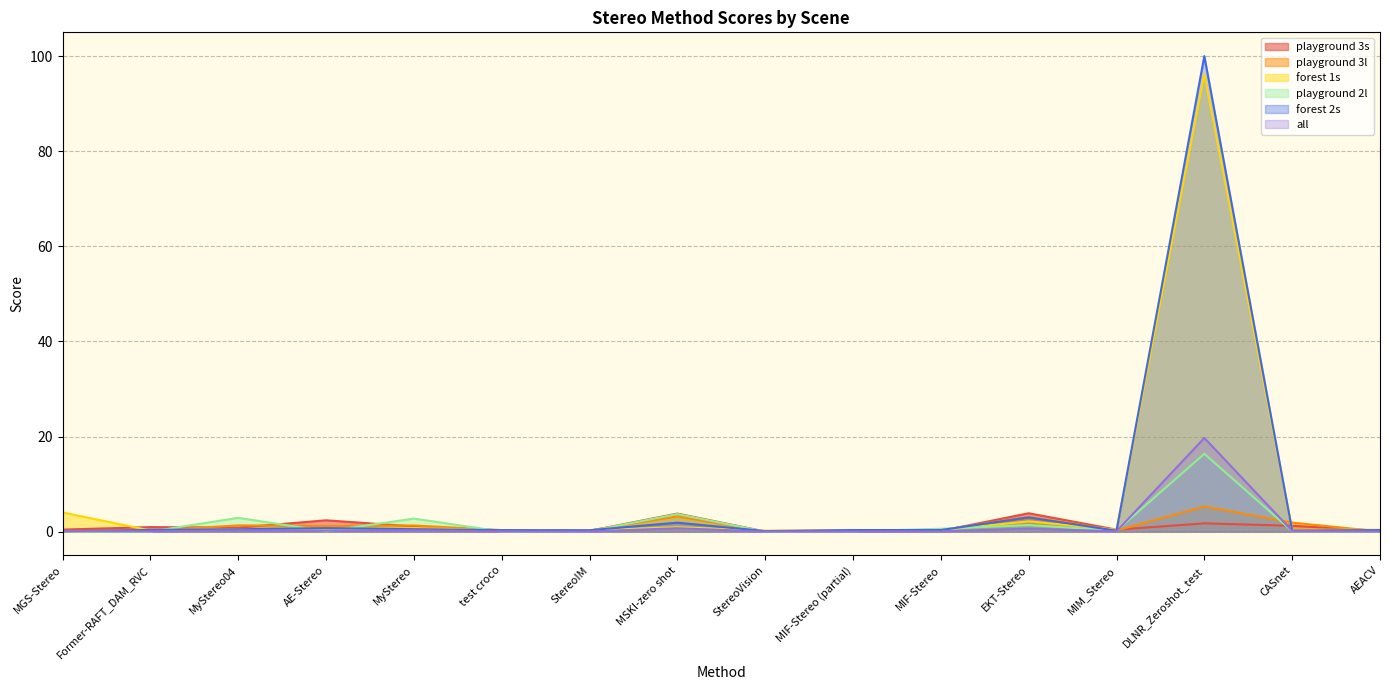

After their last crossing, which series has the higher values: forest 1s or forest 2s?

forest 1s